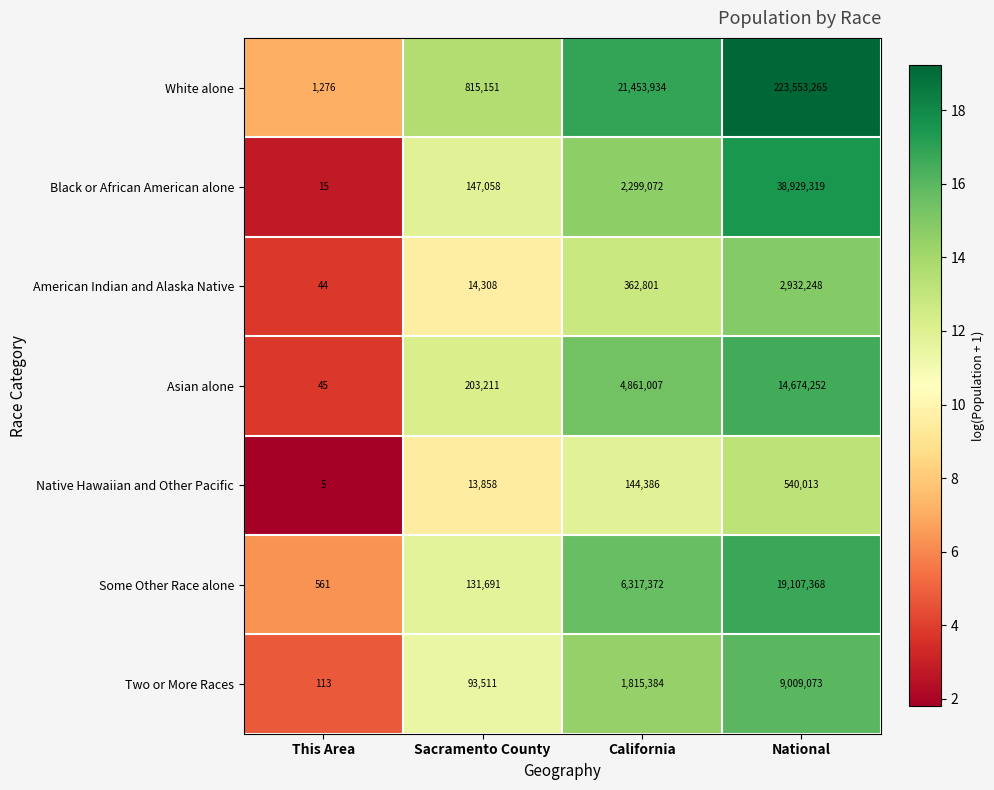

Rank the series by their maximum value, from highest to lowest.

White alone, Black or African American alone, Some Other Race alone, Asian alone, Two or More Races, American Indian and Alaska Native, Native Hawaiian and Other Pacific